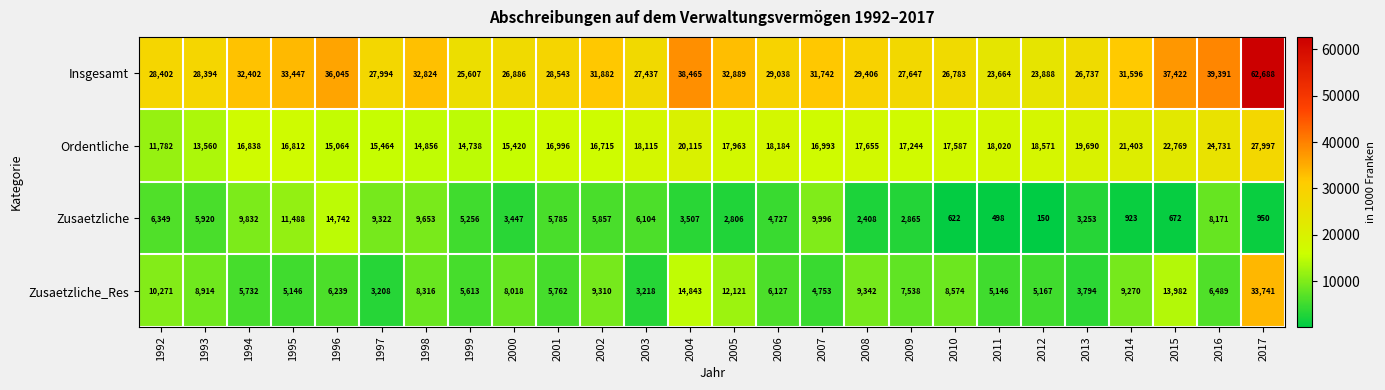

At which category is the sum across all series the highest?

2017